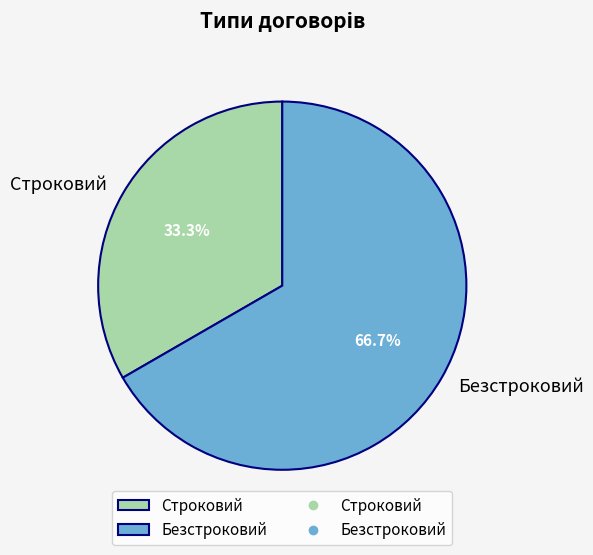

Combined, what portion of the pie is Строковий and Безстроковий?

100.0%